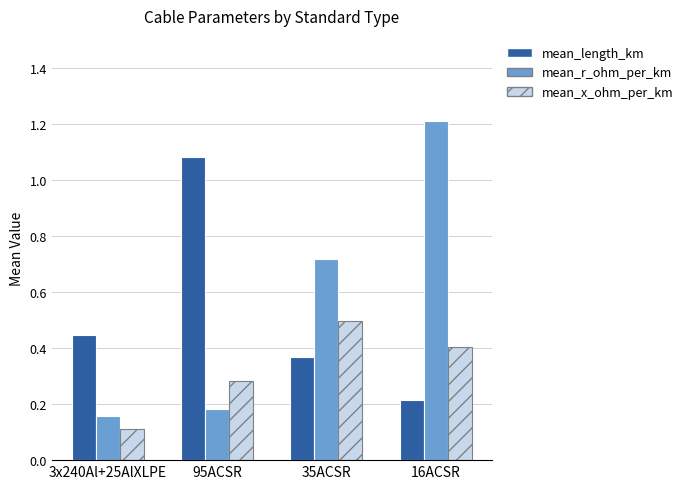

The mean_length_km series shows 0.4 at 35ACSR. True or false?

True